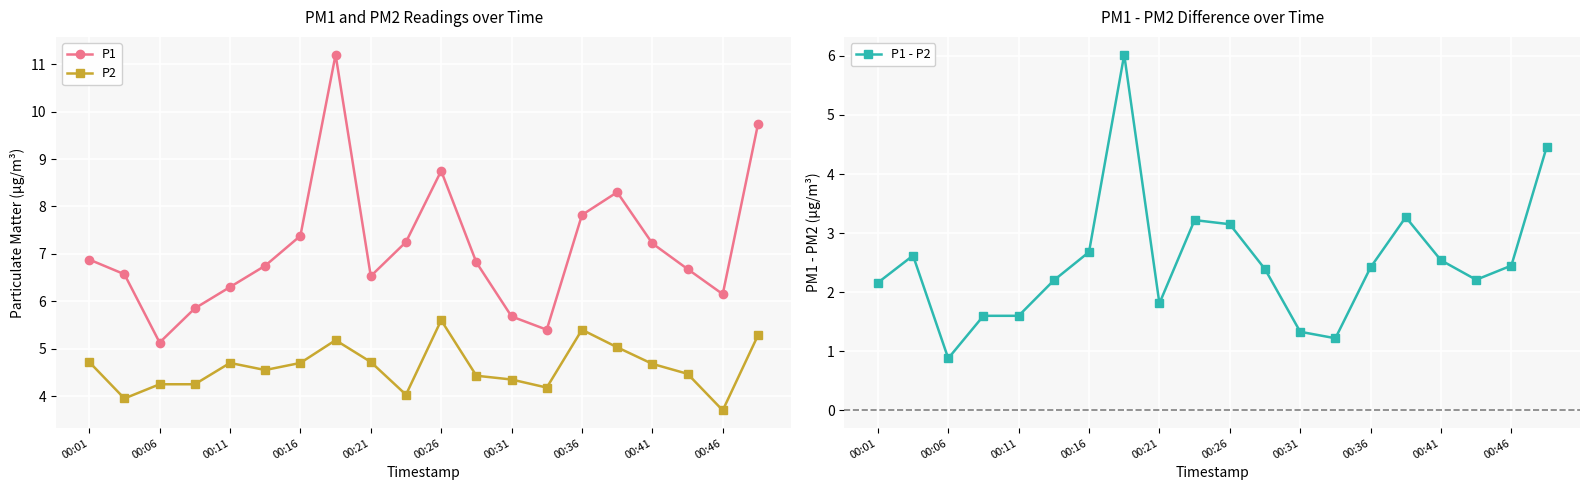

True or false: P2 and P1 cross at least once.

False